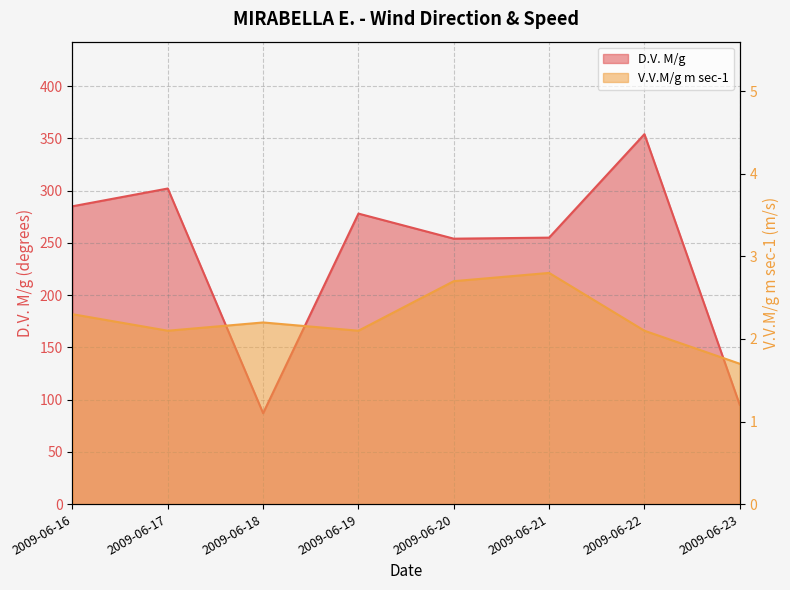

How many interior local peaks does the V.V.M/g m sec-1 series have?

2